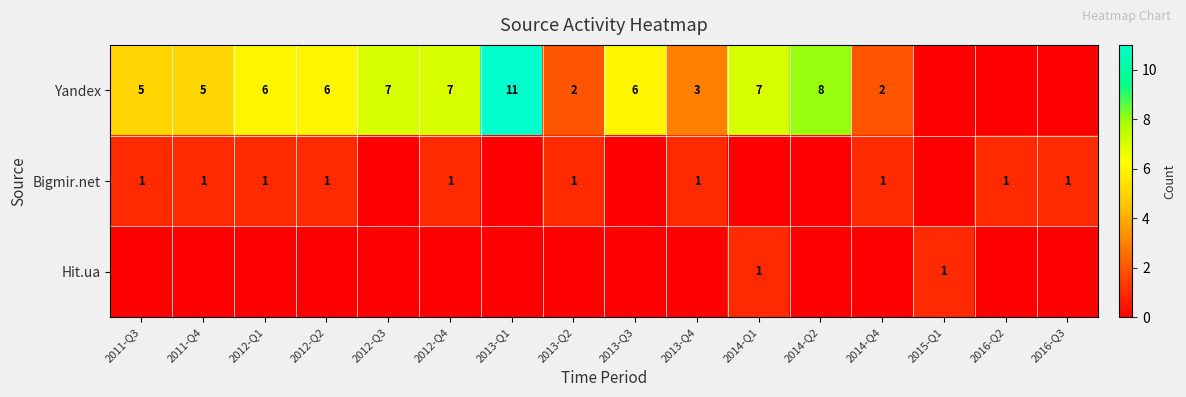

The Bigmir.net series shows 1 at 2012-Q2. True or false?

True